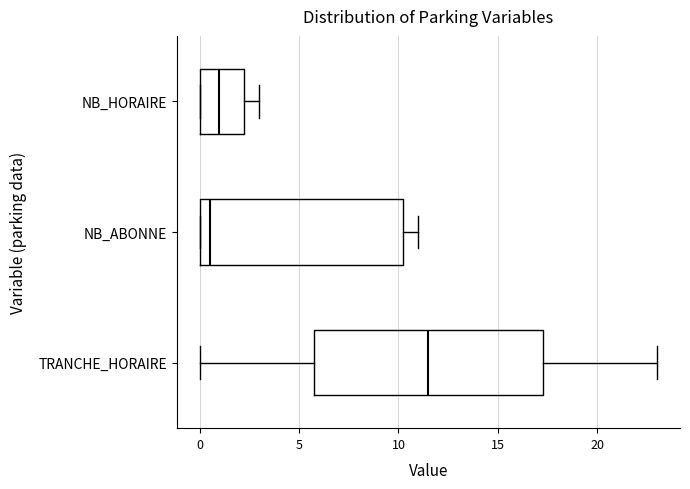

Reading bottom to top, read every box against the x-axis: the position of its median line, the range the box covers, and the ends of its whiskers. The values are not printed on the chart, so give them approximately, as read against the axis.

TRANCHE_HORAIRE: median 11.5, box 6.0 to 17.5, whiskers 0.0 to 23.0
NB_ABONNE: median 0.5, box 0.0 to 10.5, whiskers 0.0 to 11.0
NB_HORAIRE: median 1.0, box 0.0 to 2.5, whiskers 0.0 to 3.0